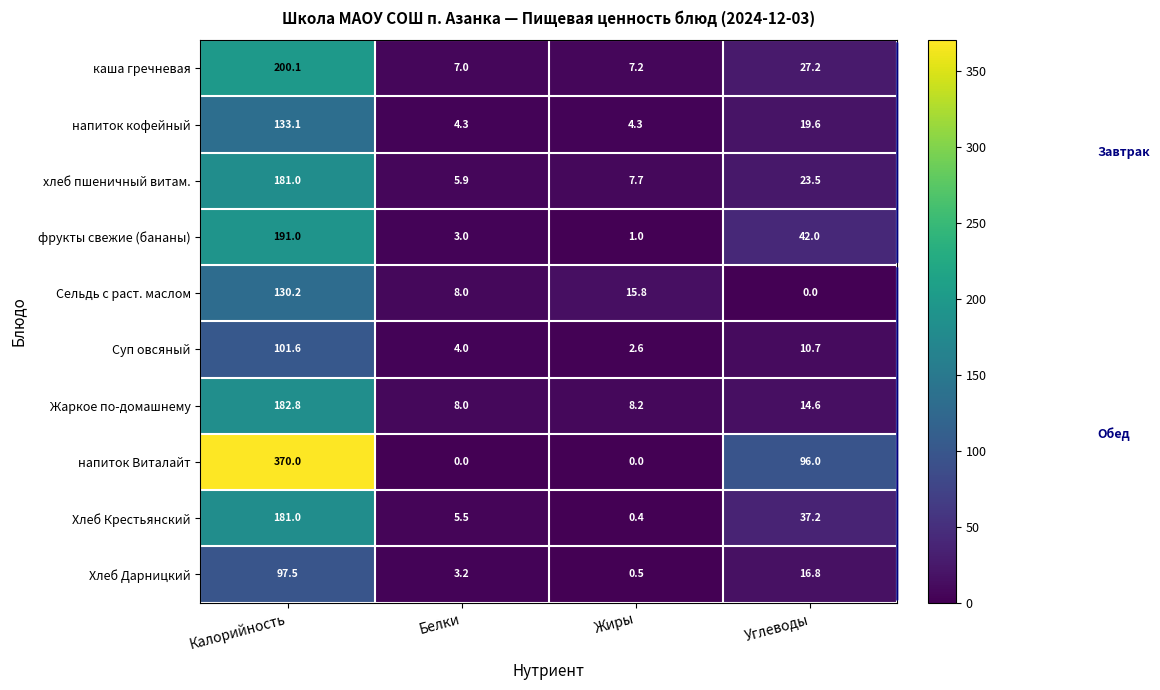

Rank the series at Жиры from lowest to highest value.

напиток Виталайт, Хлеб Крестьянский, Хлеб Дарницкий, фрукты свежие (бананы), Суп овсяный, напиток кофейный, каша гречневая, хлеб пшеничный витам., Жаркое по-домашнему, Сельдь с раст. маслом